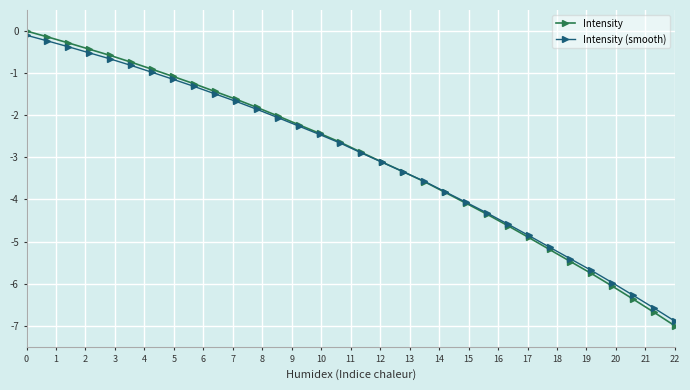

Which series has the widest spread of values?

Intensity